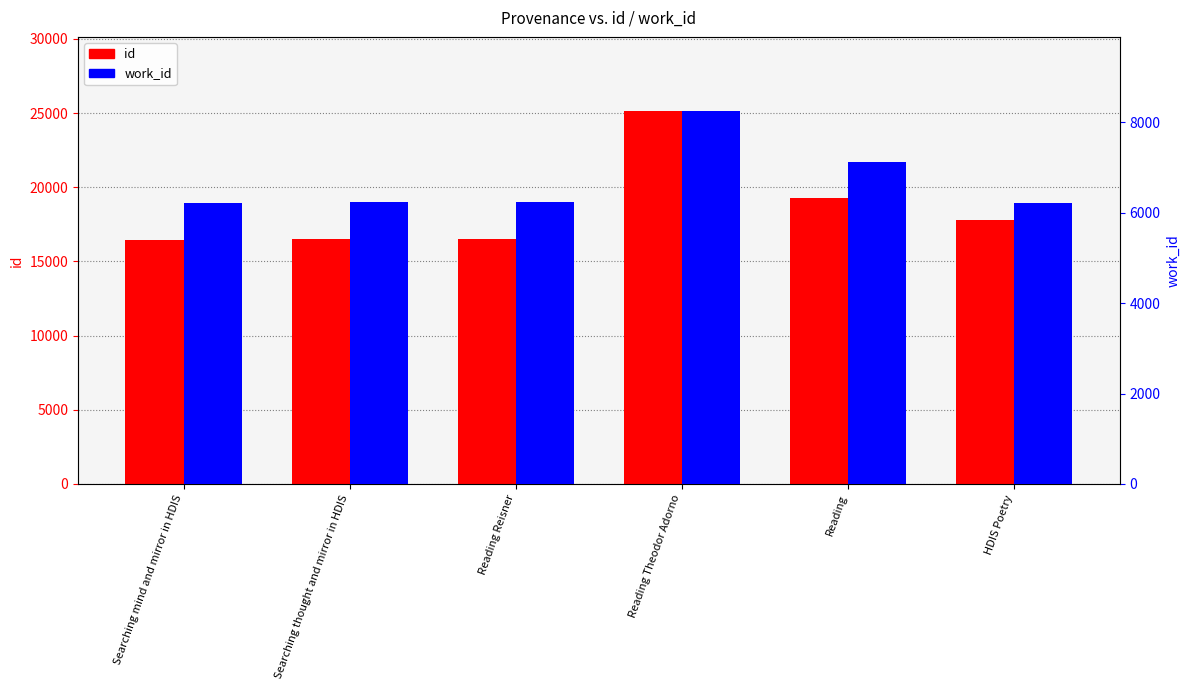

Between Searching thought and mirror in HDIS and Reading, which is larger?

Reading